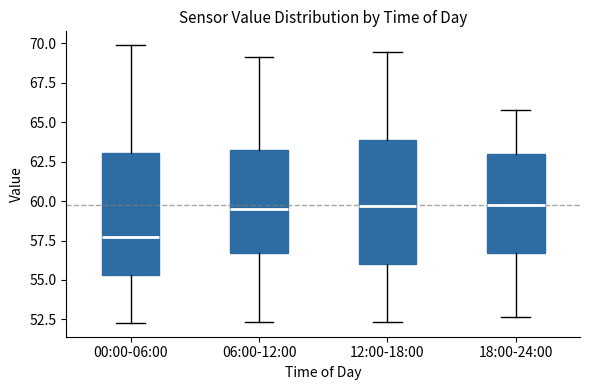

Where does the lower whisker of the box for 00:00-06:00 end on the y-axis? The values are not printed on the chart, so give them approximately, as read against the axis.

52.5